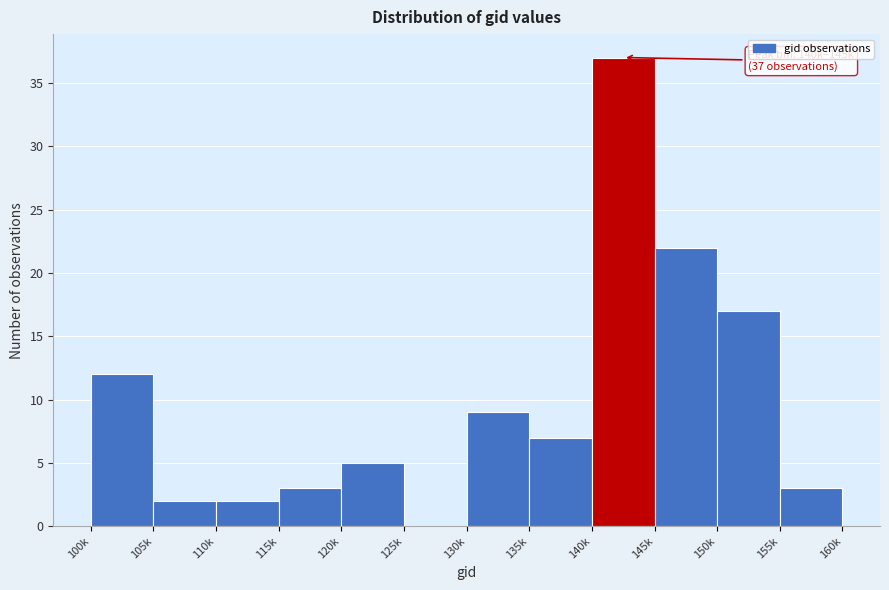

Reading left to right, list all the values displayed in this chart.

100k=12	105k=2	110k=2	115k=3	120k=5	125k=0	130k=9	135k=7	140k=37	145k=22	150k=17	155k=3